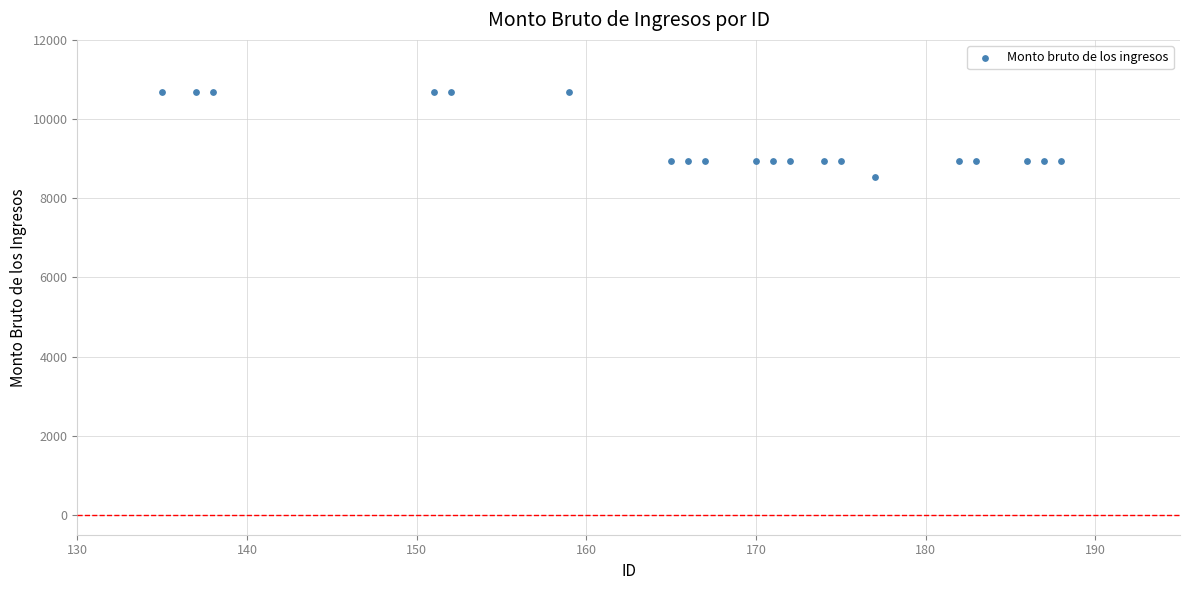

What is the range of X values (max minus min)?

53.0